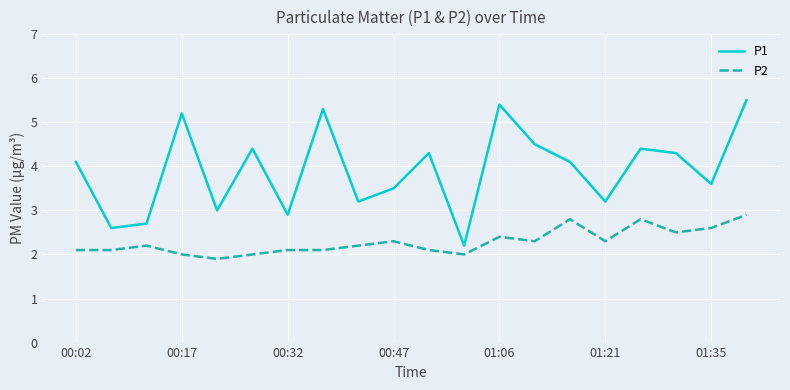

What is the difference between the maximum and minimum values in the P2 series?

1.0